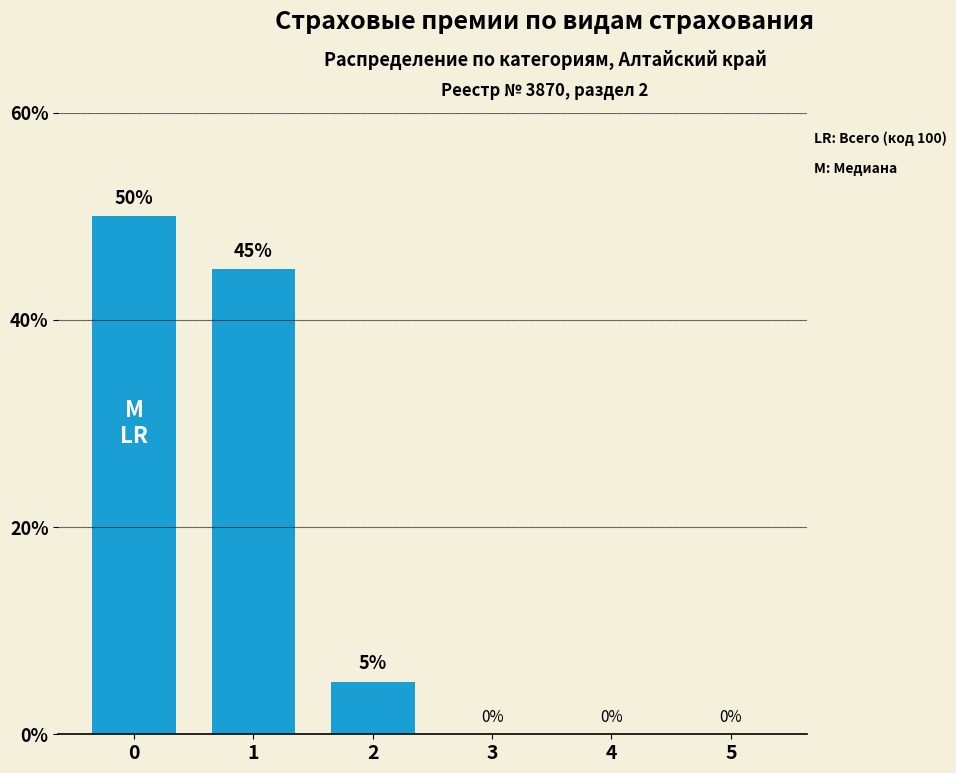

What is the sum of all values?

100.0